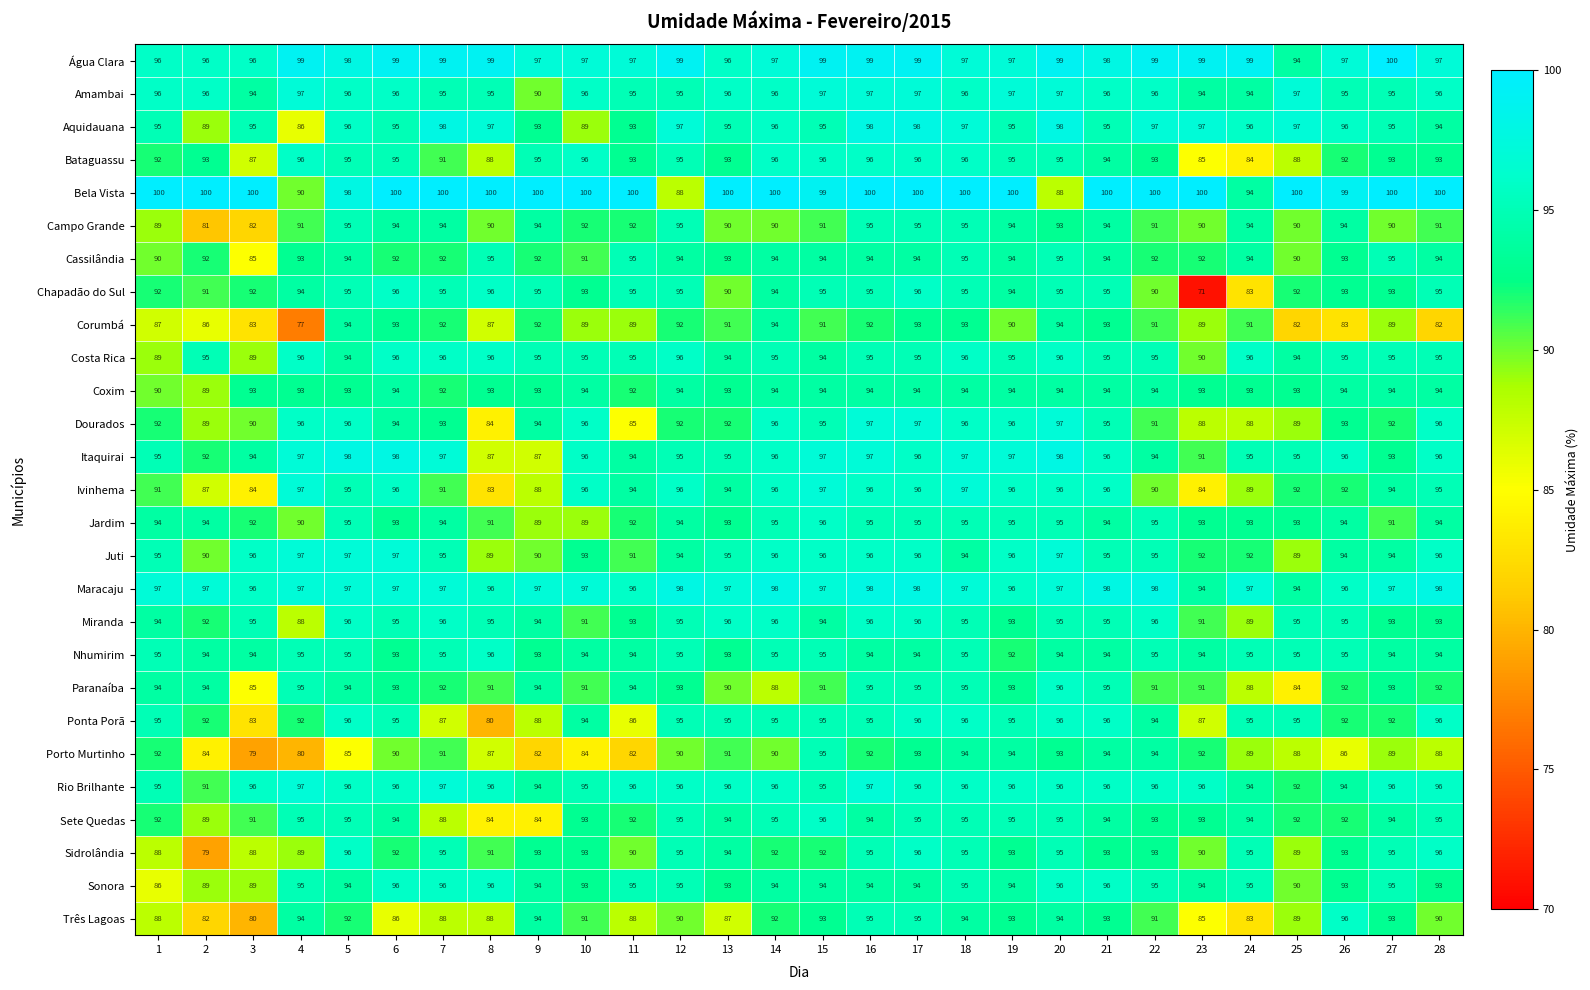

Read the Campo Grande value at 2.

81